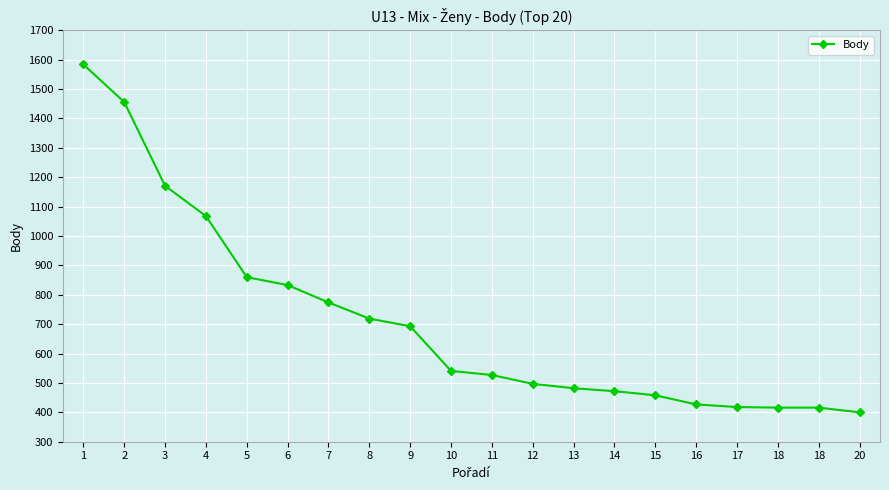

How many values are below 541?

10